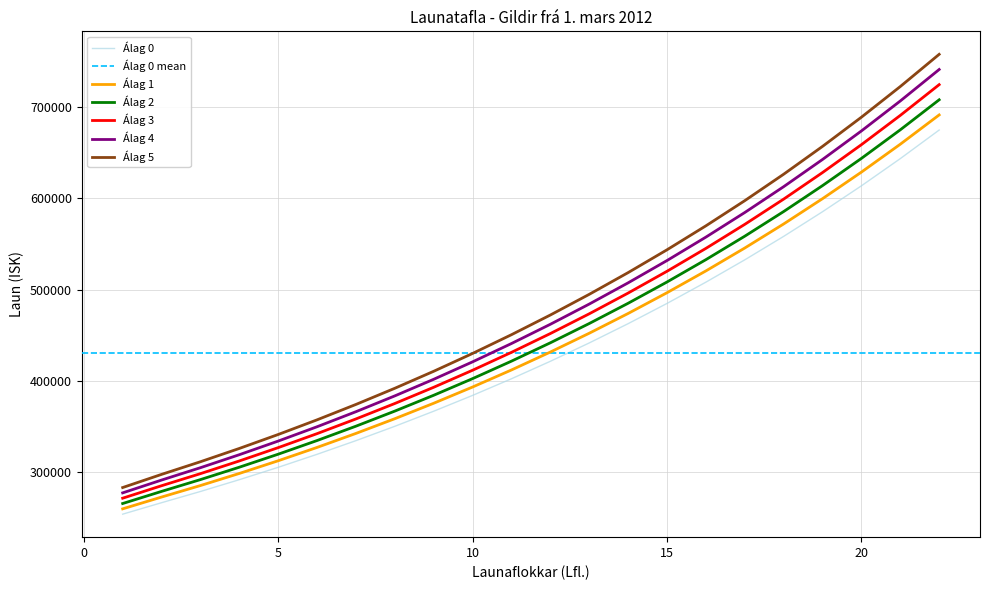

What is the difference between the highest and lowest values at 16?

61722